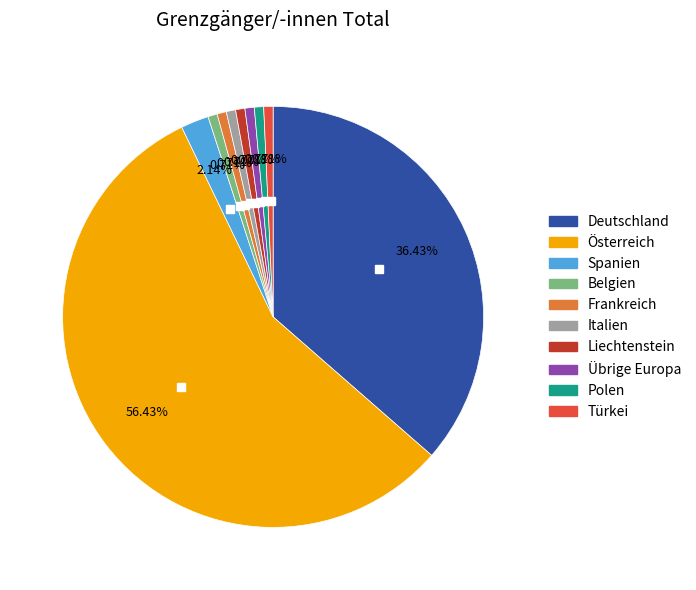

How many segments does this pie chart have?

10